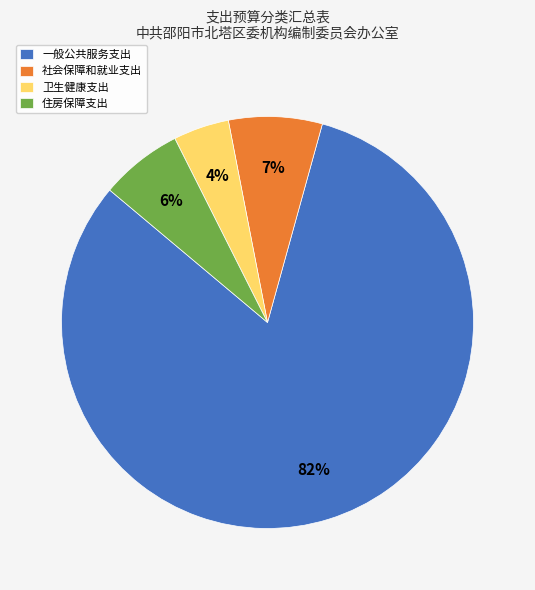

Is it true that 一般公共服务支出 is 82% of the pie?

True